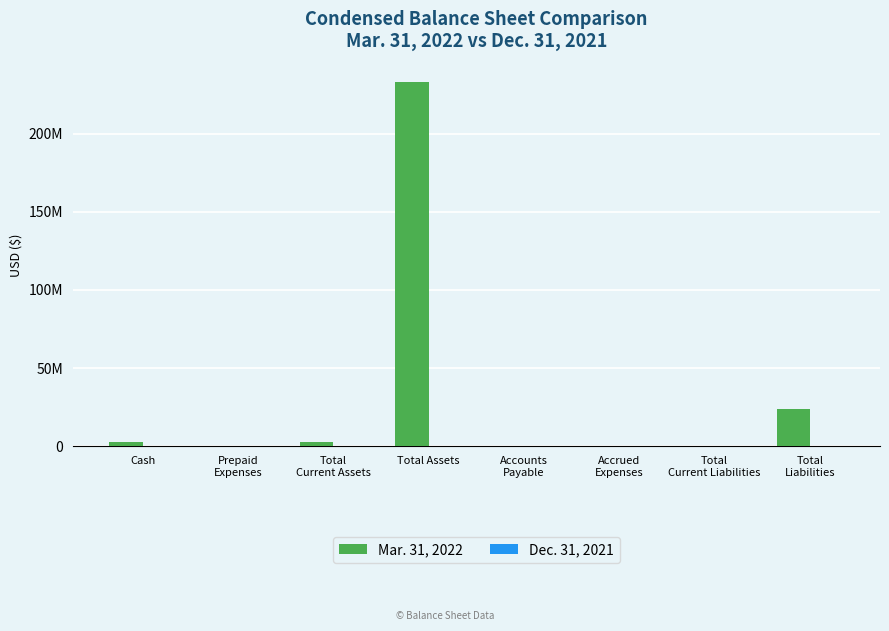

What is the total value across all series at Accrued
Expenses?

304180